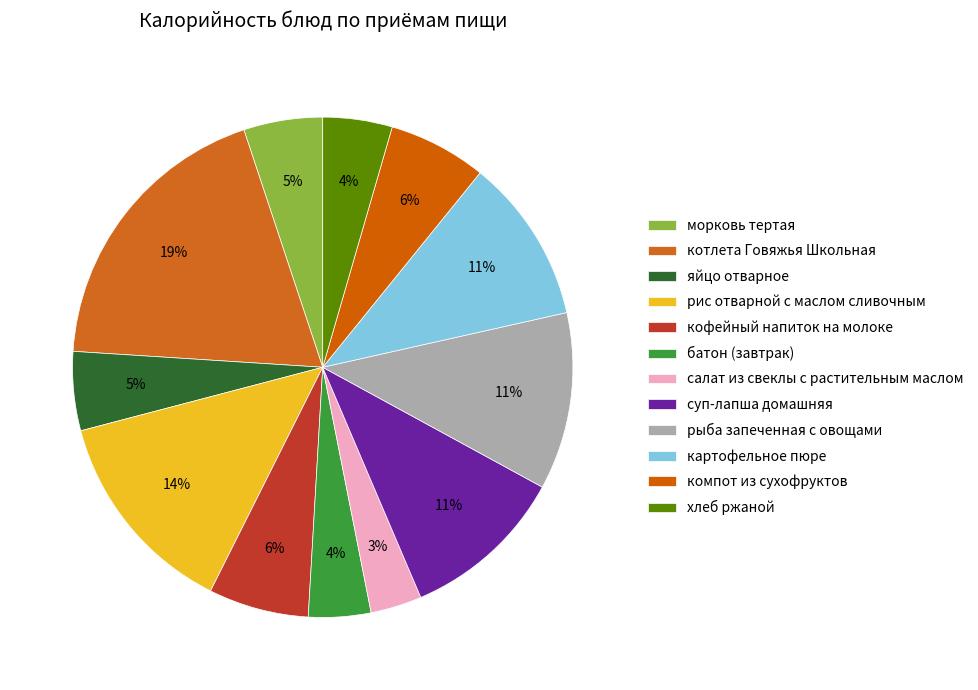

To the nearest percent, what portion does хлеб ржаной represent?

4%